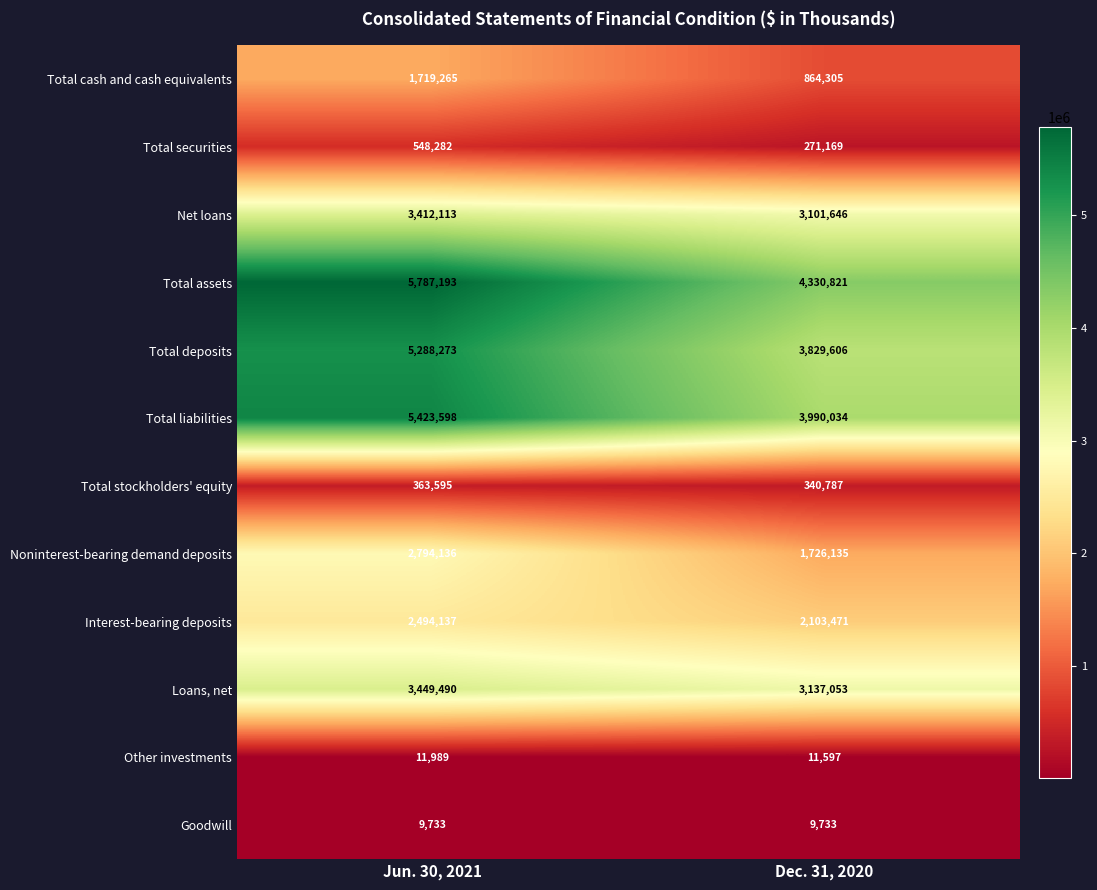

The value of Total liabilities at Jun. 30, 2021 is 5423598. True or false?

True